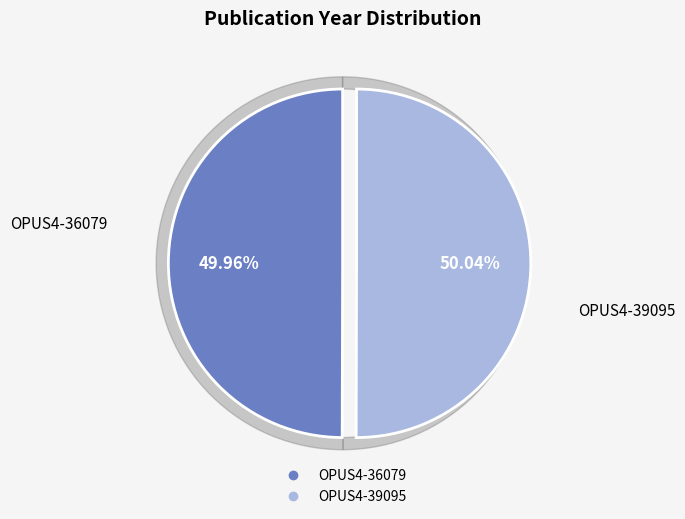

What is the majority slice?

OPUS4-39095